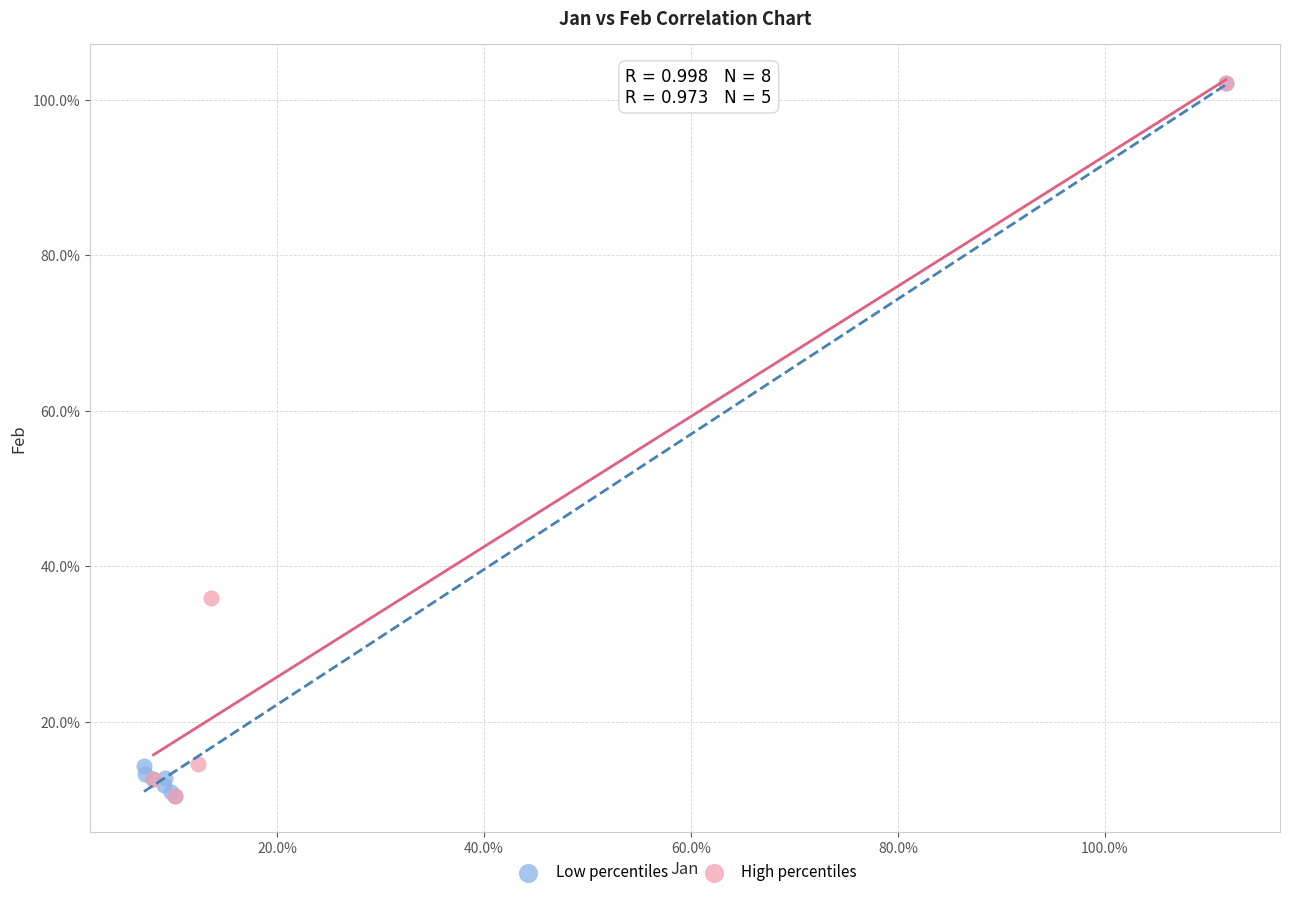

What are all the series names shown in the legend?

Low percentiles, High percentiles